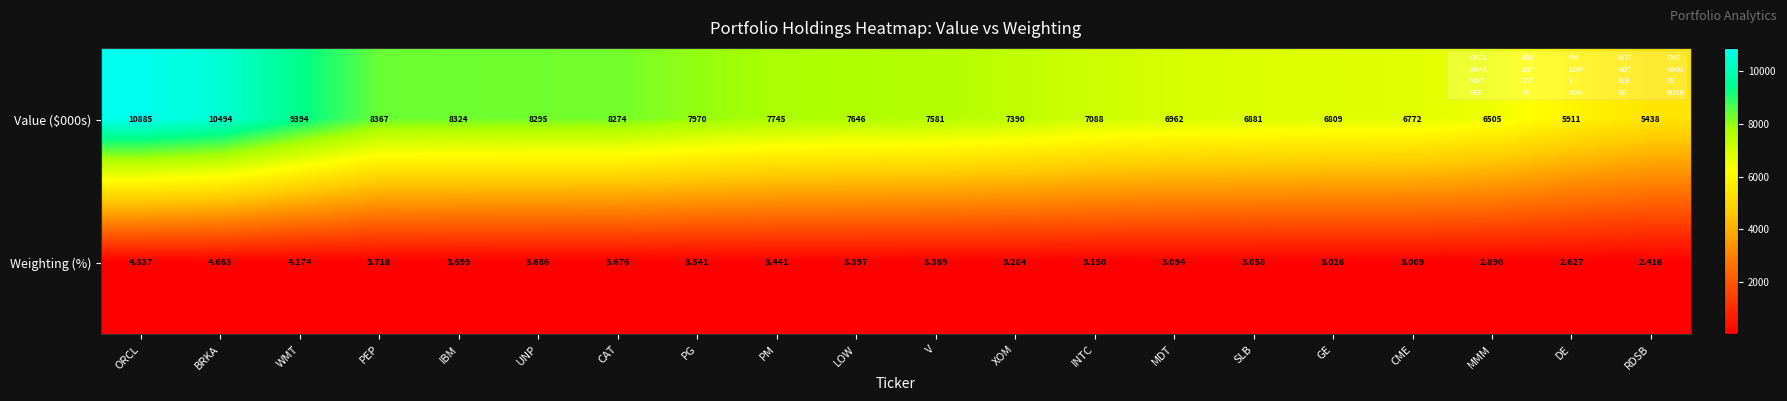

At how many categories does at least one series exceed 6802?

16